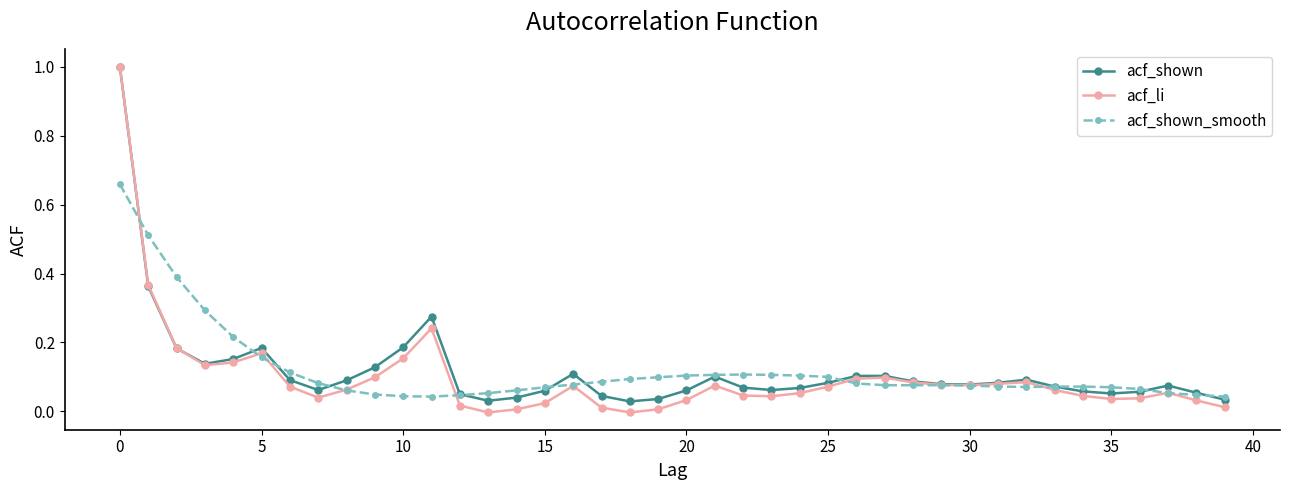

True or false: acf_li and acf_shown_smooth intersect in this chart.

True